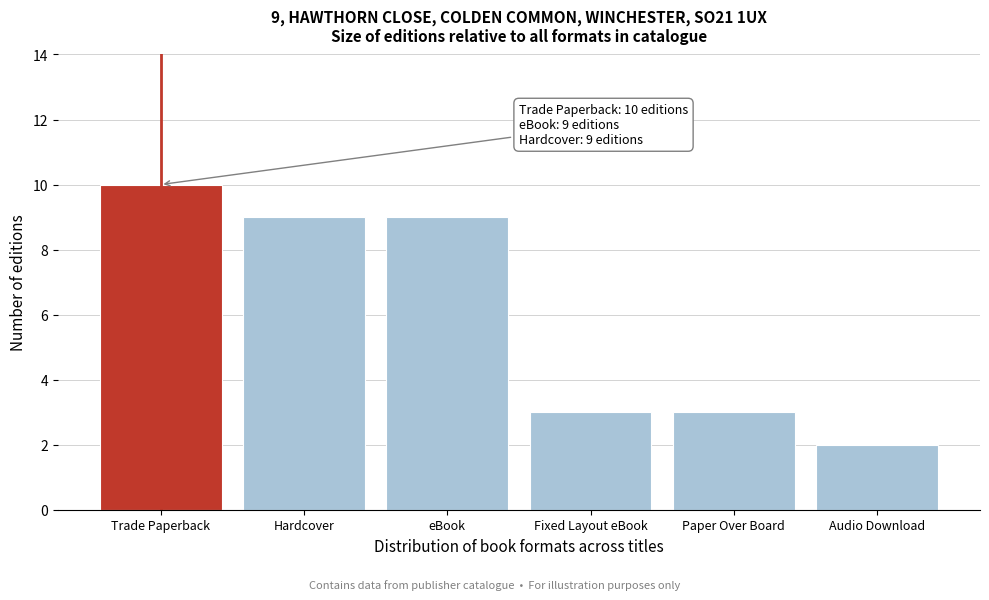

Reading left to right, what are all the values shown in this chart?

Trade Paperback=10	Hardcover=9	eBook=9	Fixed Layout eBook=3	Paper Over Board=3	Audio Download=2